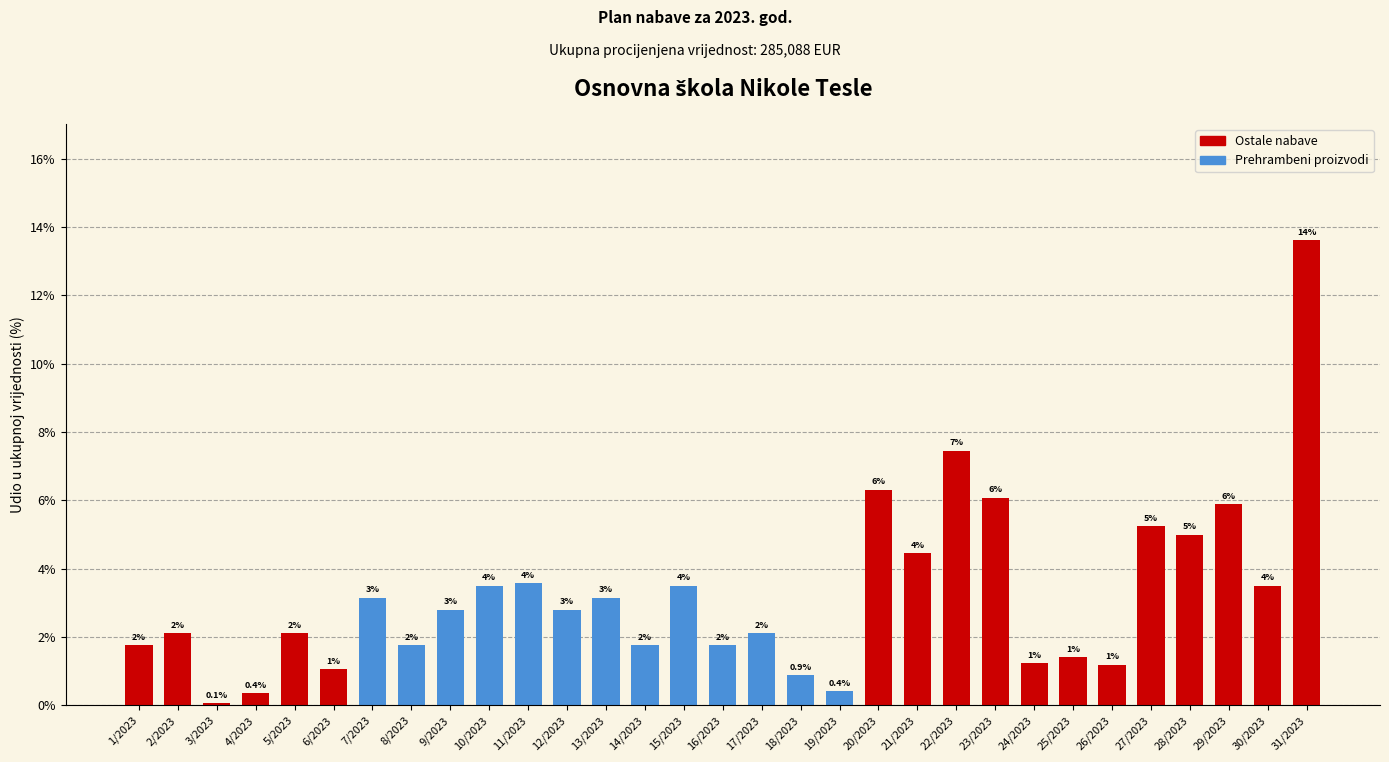

Reading left to right, transcribe all the data shown in this chart.

1/2023=1.8	2/2023=2.1	3/2023=0.1	4/2023=0.4	5/2023=2.1	6/2023=1.1	7/2023=3.2	8/2023=1.8	9/2023=2.8	10/2023=3.5	11/2023=3.6	12/2023=2.8	13/2023=3.2	14/2023=1.8	15/2023=3.5	16/2023=1.8	17/2023=2.1	18/2023=0.9	19/2023=0.4	20/2023=6.3	21/2023=4.5	22/2023=7.5	23/2023=6.1	24/2023=1.2	25/2023=1.4	26/2023=1.2	27/2023=5.2	28/2023=5.0	29/2023=5.9	30/2023=3.5	31/2023=13.6